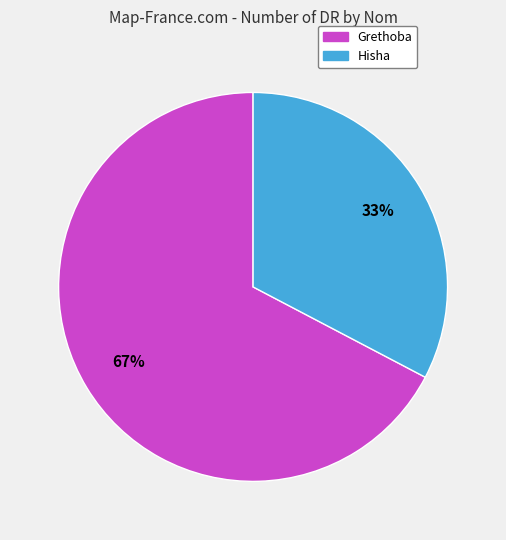

Which slice is the smallest?

Hisha